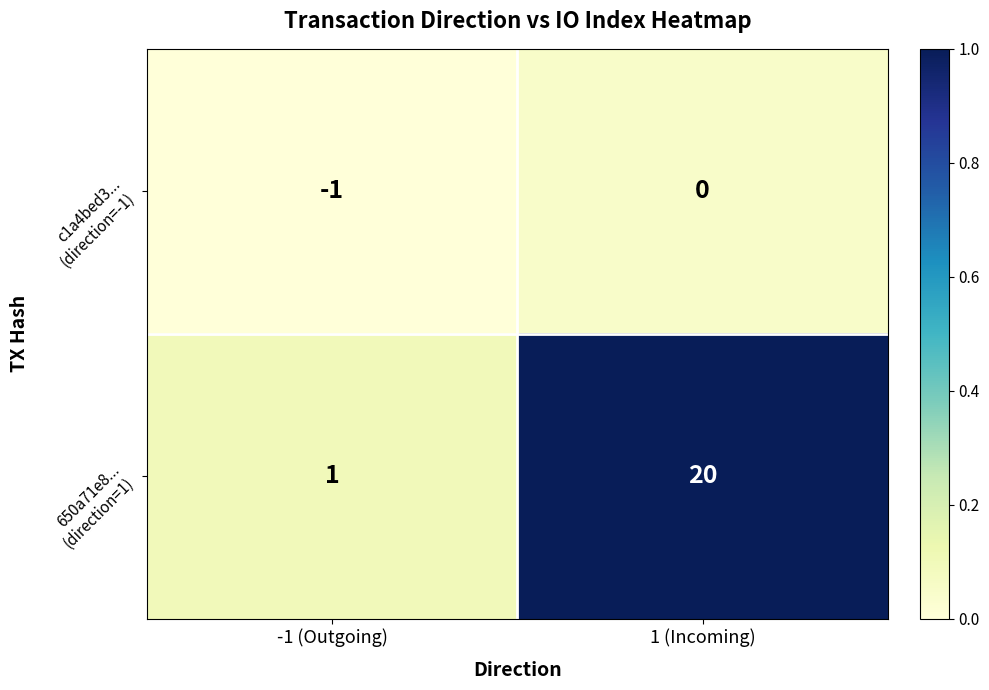

At how many categories does at least one series exceed 0?

2